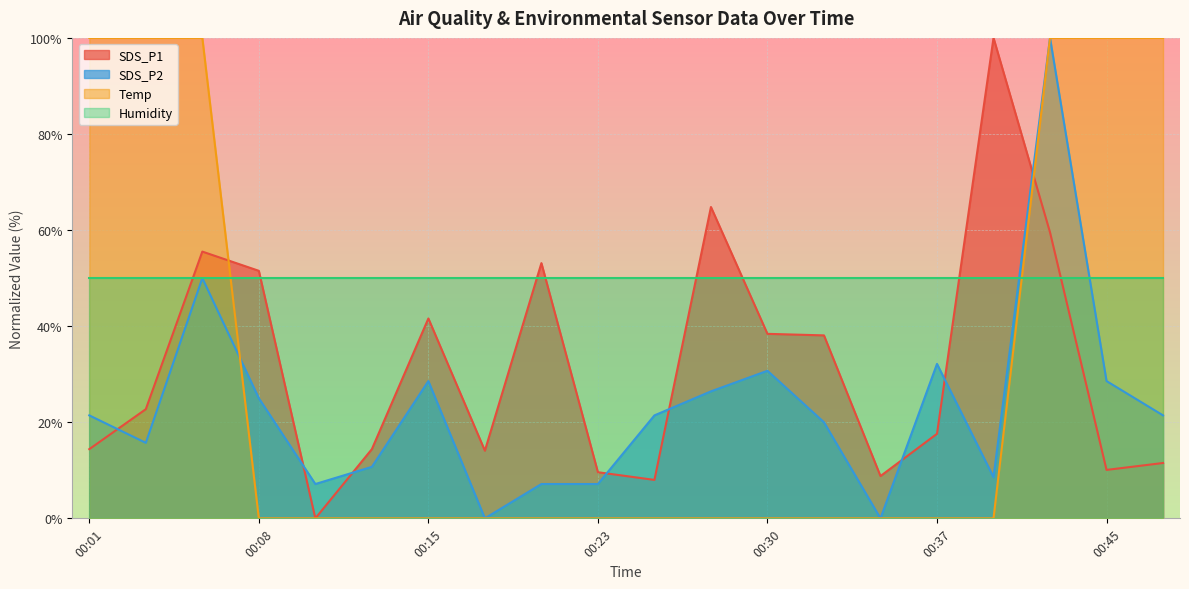

Is the value of SDS_P1 at 00:08 greater than the value of SDS_P2 at 00:08?

Yes